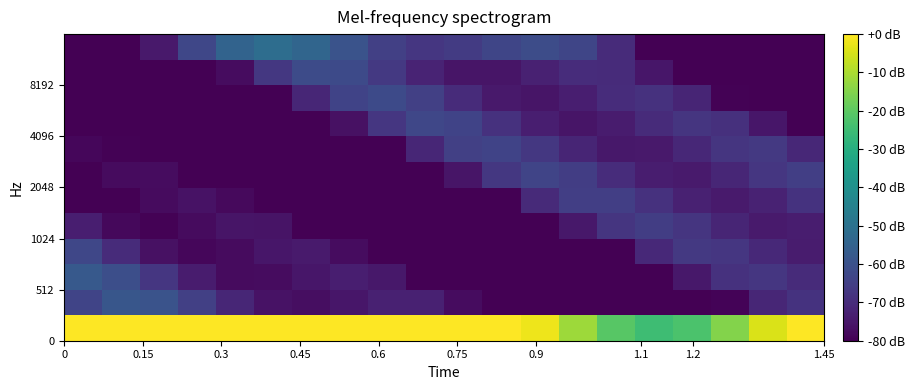

How many series are shown in this chart?

12